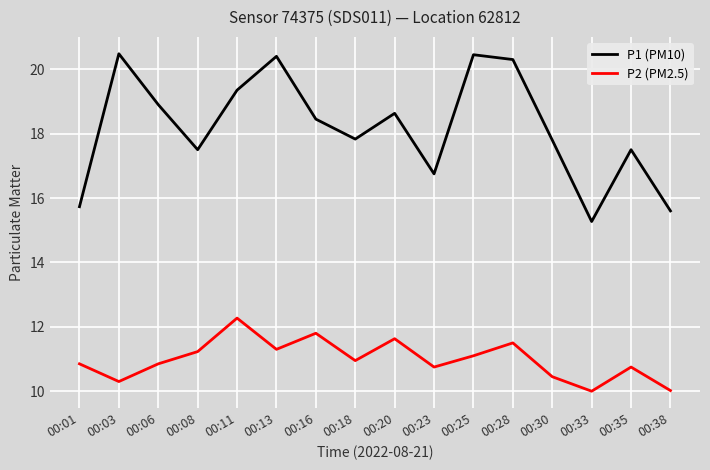

Where is the first local maximum for P2 (PM2.5)?

00:11